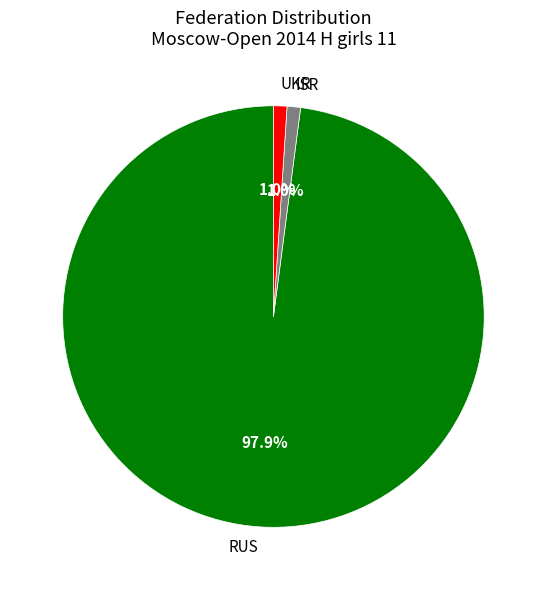

Does RUS represent more than half of the total?

Yes